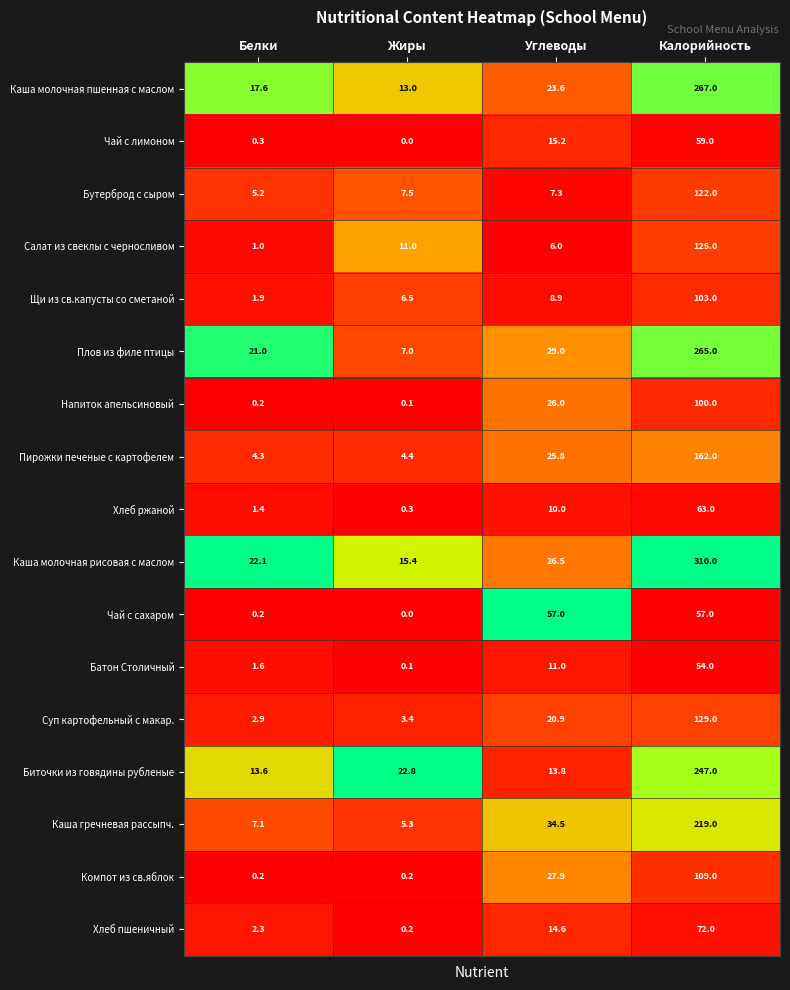

List the labels in order of Батон Столичный value, largest first.

Калорийность, Углеводы, Белки, Жиры